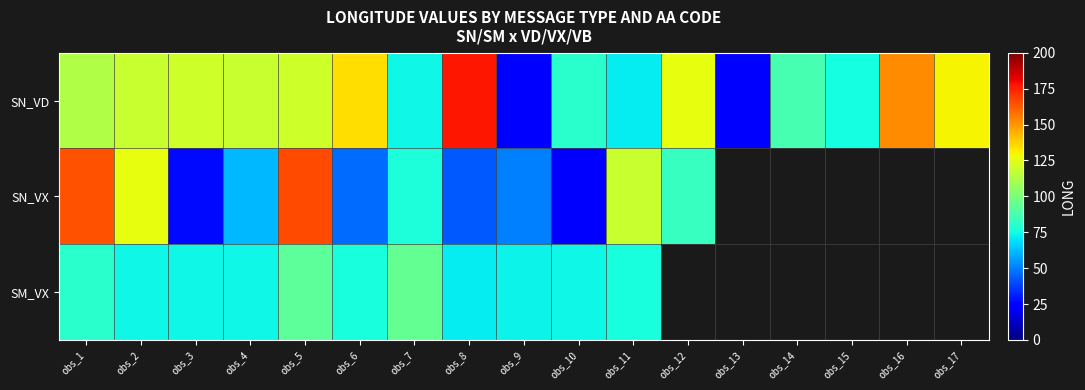

At which label is SN_VD closest to 99?

obs_14